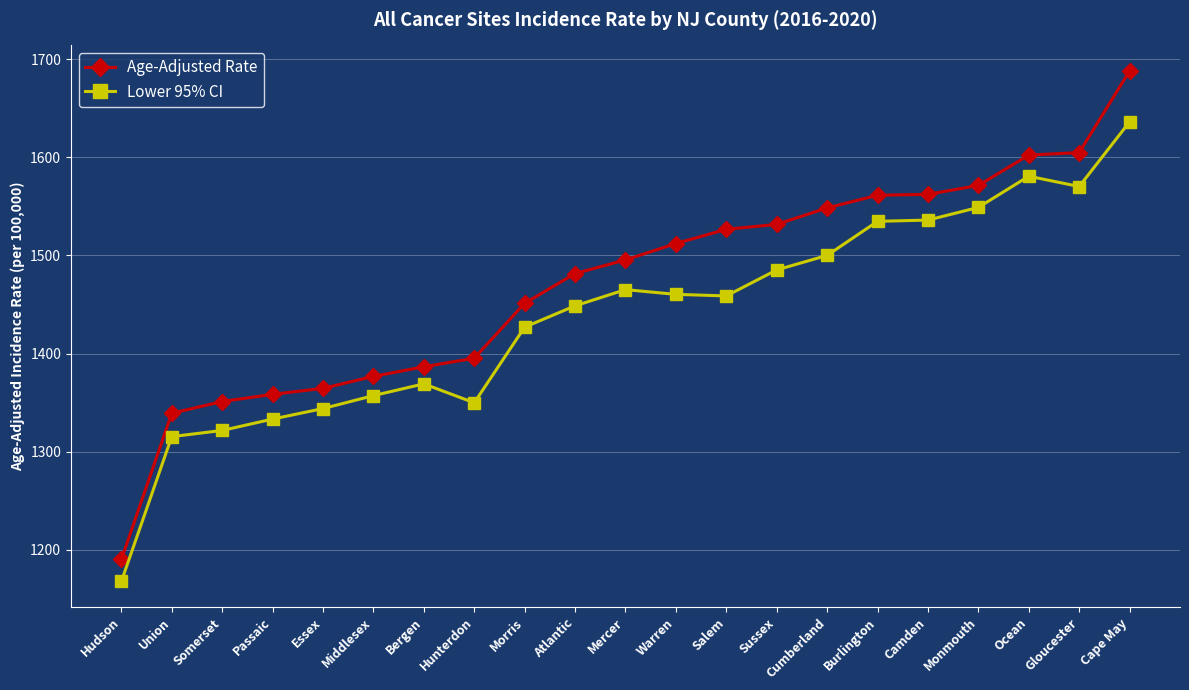

What is the sum of the Age-Adjusted Rate values at Sussex and Bergen?

2918.1